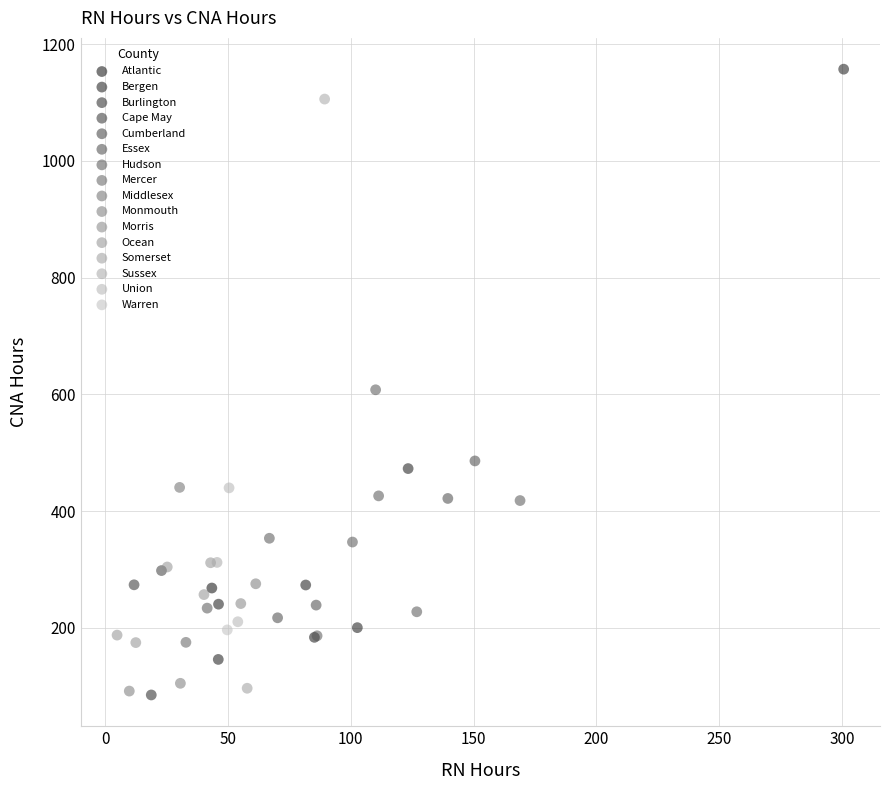

What are all the series names shown in the legend?

Atlantic, Bergen, Burlington, Cape May, Cumberland, Essex, Hudson, Mercer, Middlesex, Monmouth, Morris, Ocean, Somerset, Sussex, Union, Warren